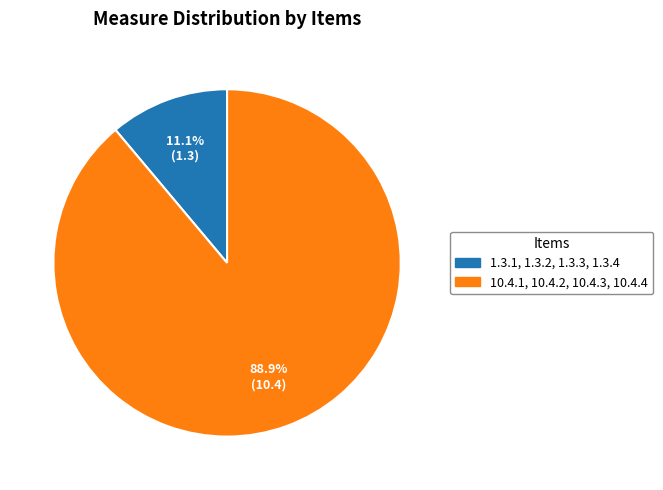

To the nearest percent, what portion does 1.3.1, 1.3.2, 1.3.3, 1.3.4 represent?

11%